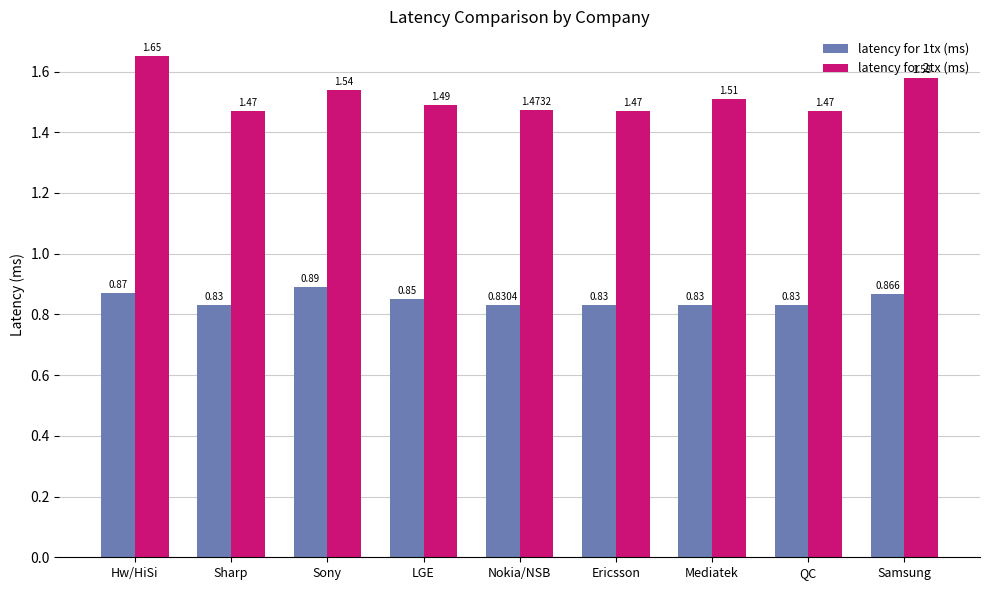

What is the label of the 4th bar from the left?

LGE